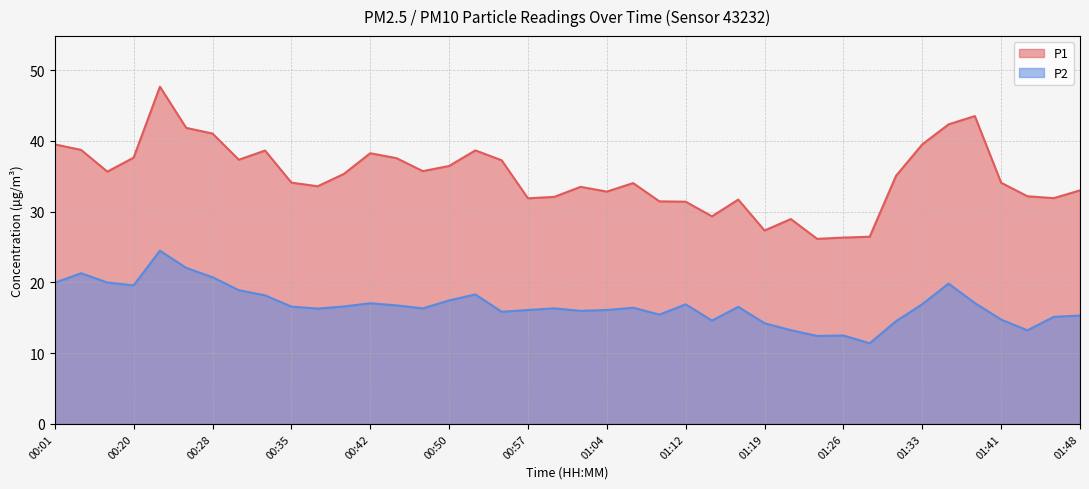

Rank the series by their average value, from lowest to highest.

P2, P1